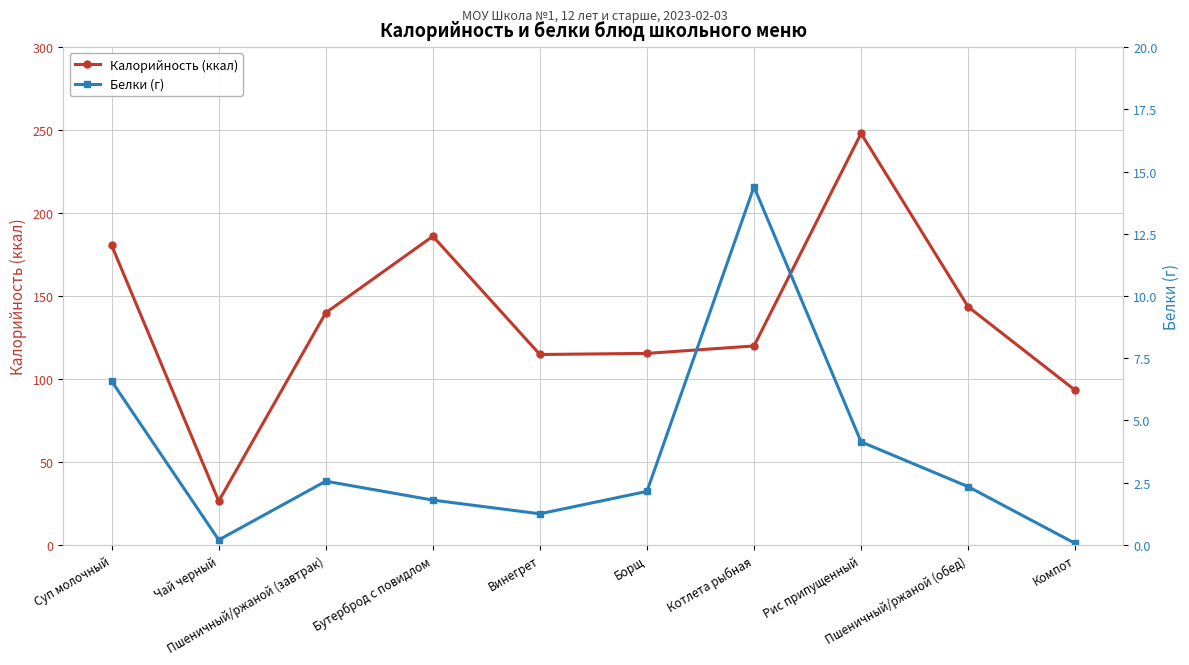

Rank the series at Пшеничный/ржаной (обед) from lowest to highest value.

Белки (г), Калорийность (ккал)